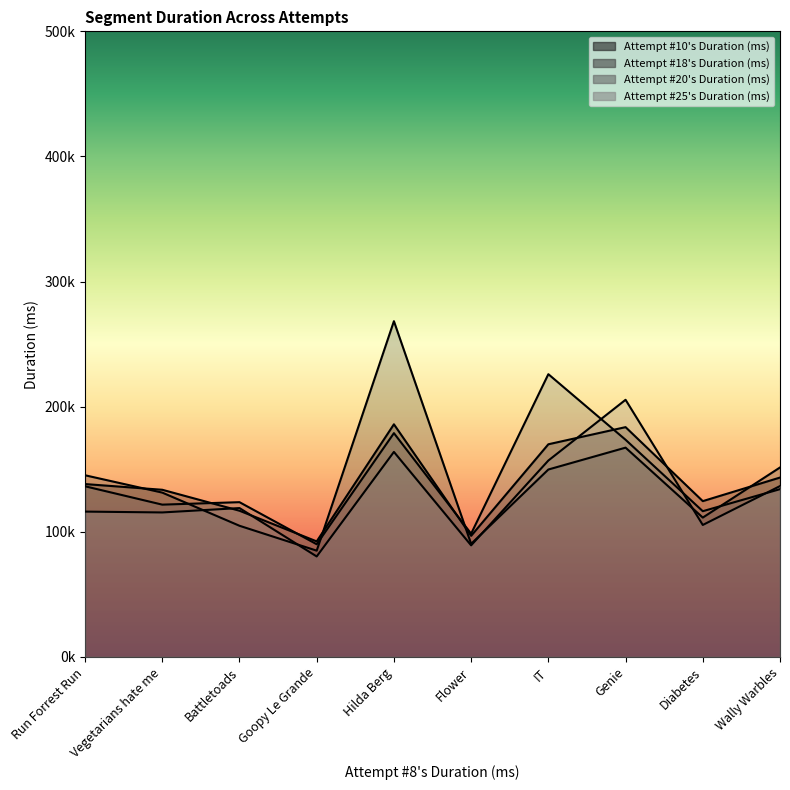

How many distinct data groups are displayed?

4